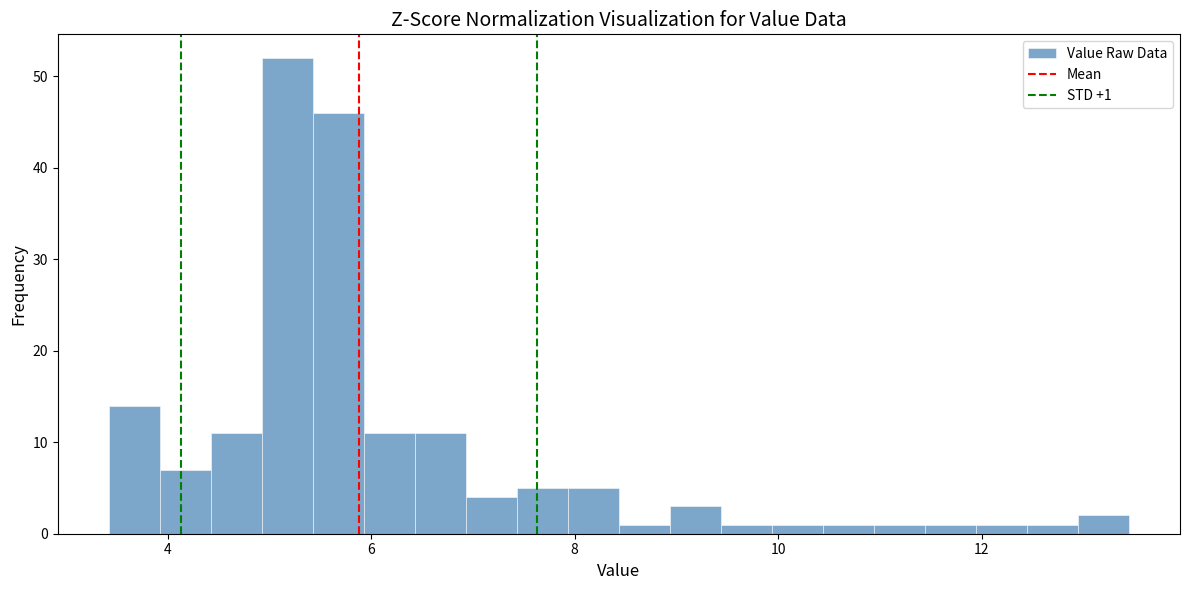

Around what value on the x-axis is the tallest bar? Give the approximate position of its centre, as read against the axis.

5.2